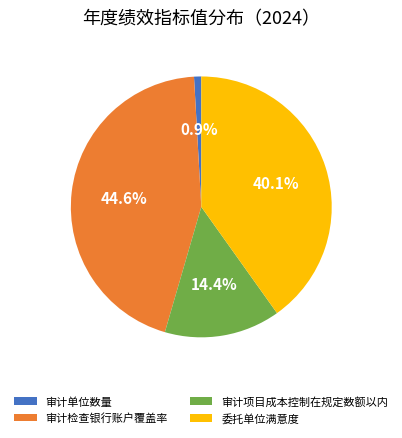

Is there a majority slice in this chart?

No